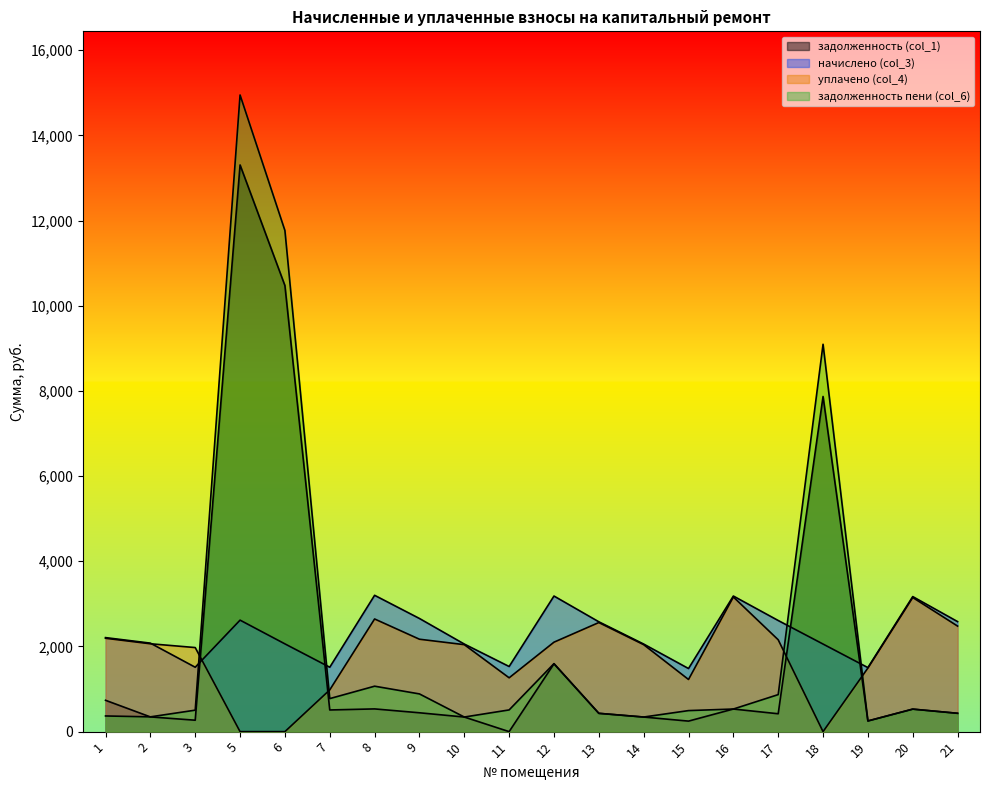

At which label does задолженность (col_1) first exceed 442?

1